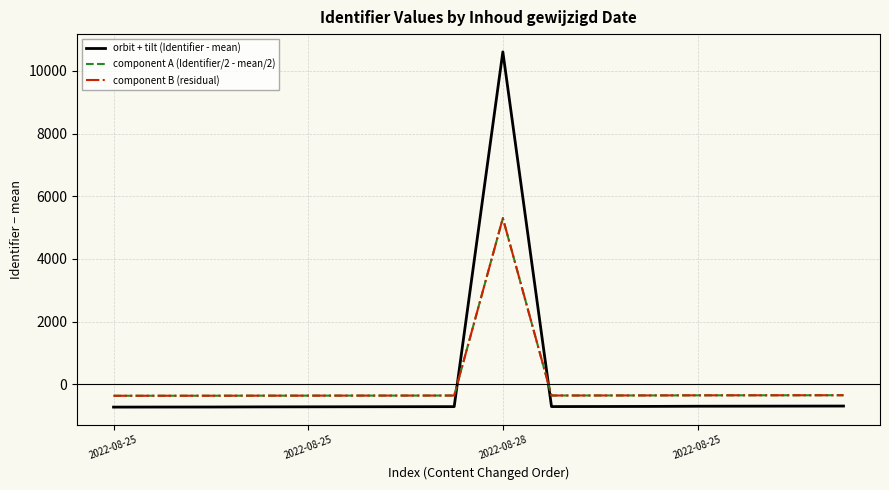

How many interior local peaks does the component A (Identifier/2 - mean/2) series have?

1